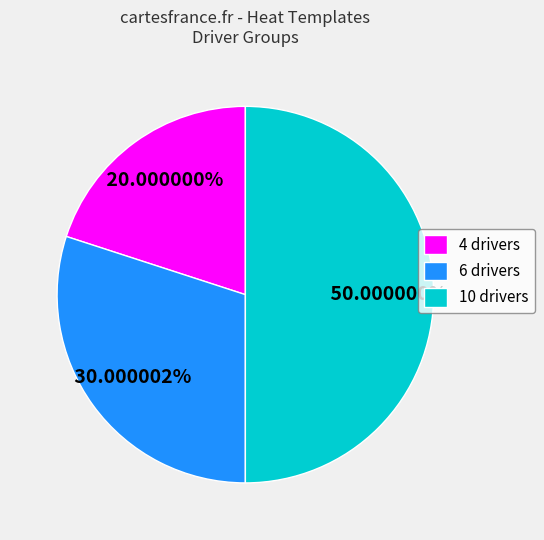

Count the number of slices in the pie.

3